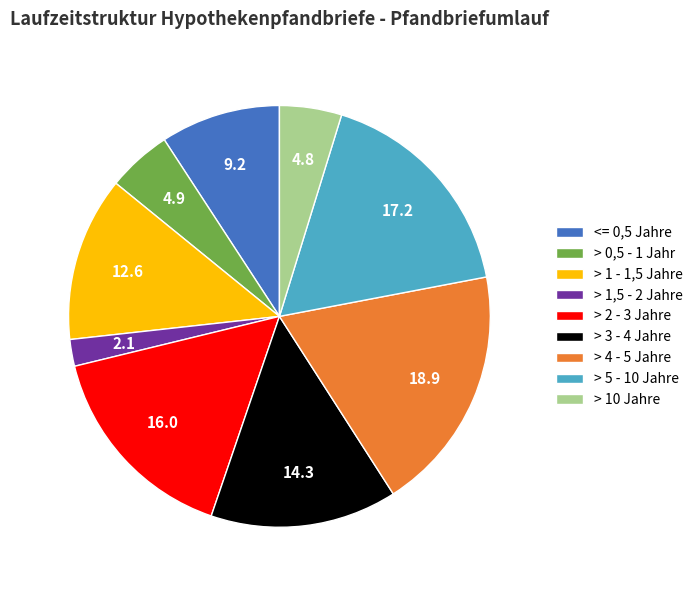

The > 5 - 10 Jahre slice represents 17% of the pie. True or false?

True